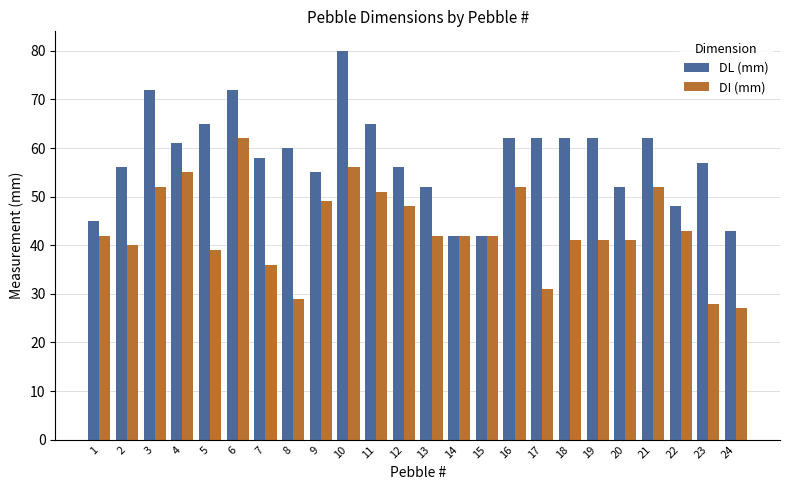

Reading left to right, extract all data points from this chart.

DL (mm): 1=45	2=56	3=72	4=61	5=65	6=72	7=58	8=60	9=55	10=80	11=65	12=56	13=52	14=42	15=42	16=62	17=62	18=62	19=62	20=52	21=62	22=48	23=57	24=43
DI (mm): 1=42	2=40	3=52	4=55	5=39	6=62	7=36	8=29	9=49	10=56	11=51	12=48	13=42	14=42	15=42	16=52	17=31	18=41	19=41	20=41	21=52	22=43	23=28	24=27